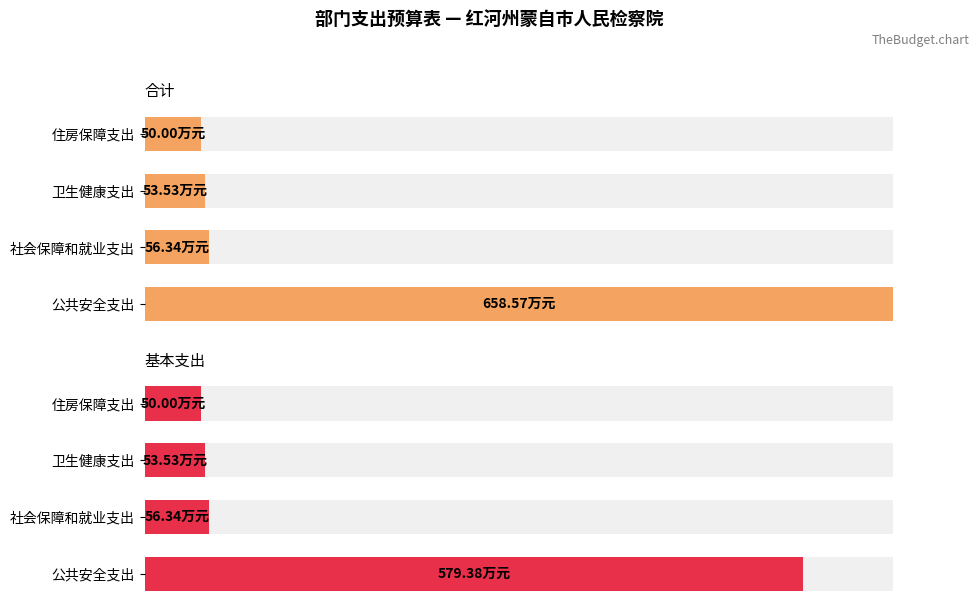

How many data points in 基本支出 are less than 56?

2